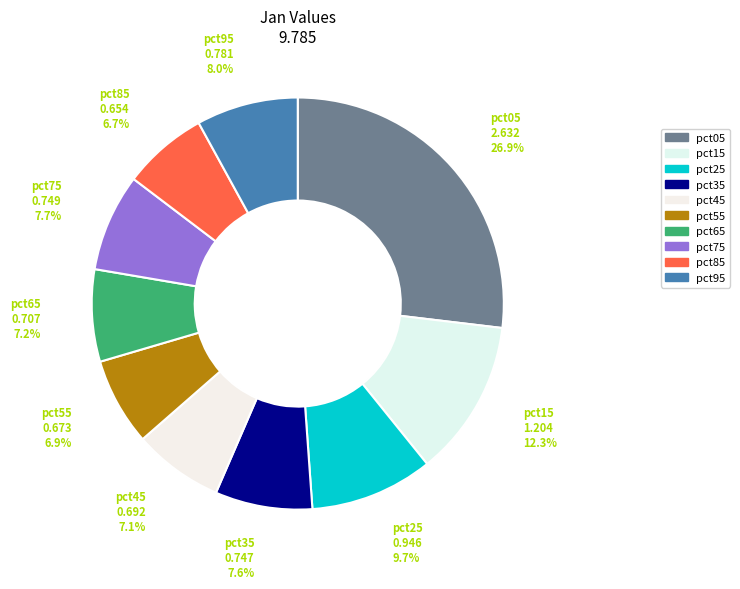

True or false: pct45 accounts for 7% of the total.

True